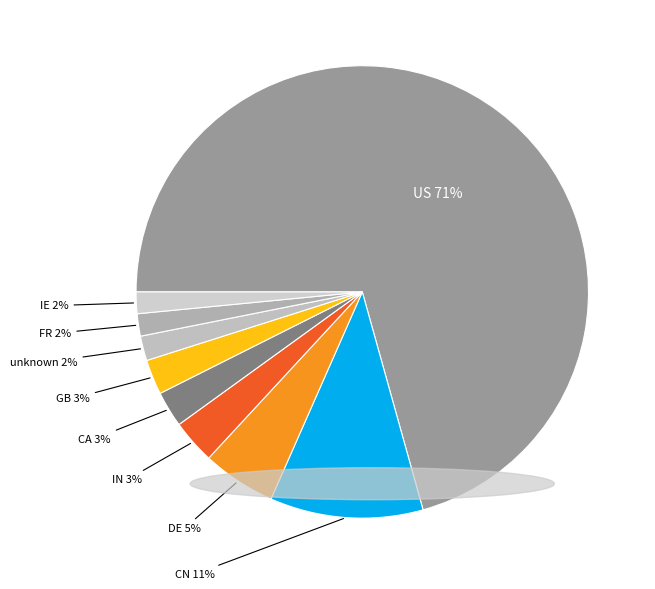

How many segments does this pie chart have?

9